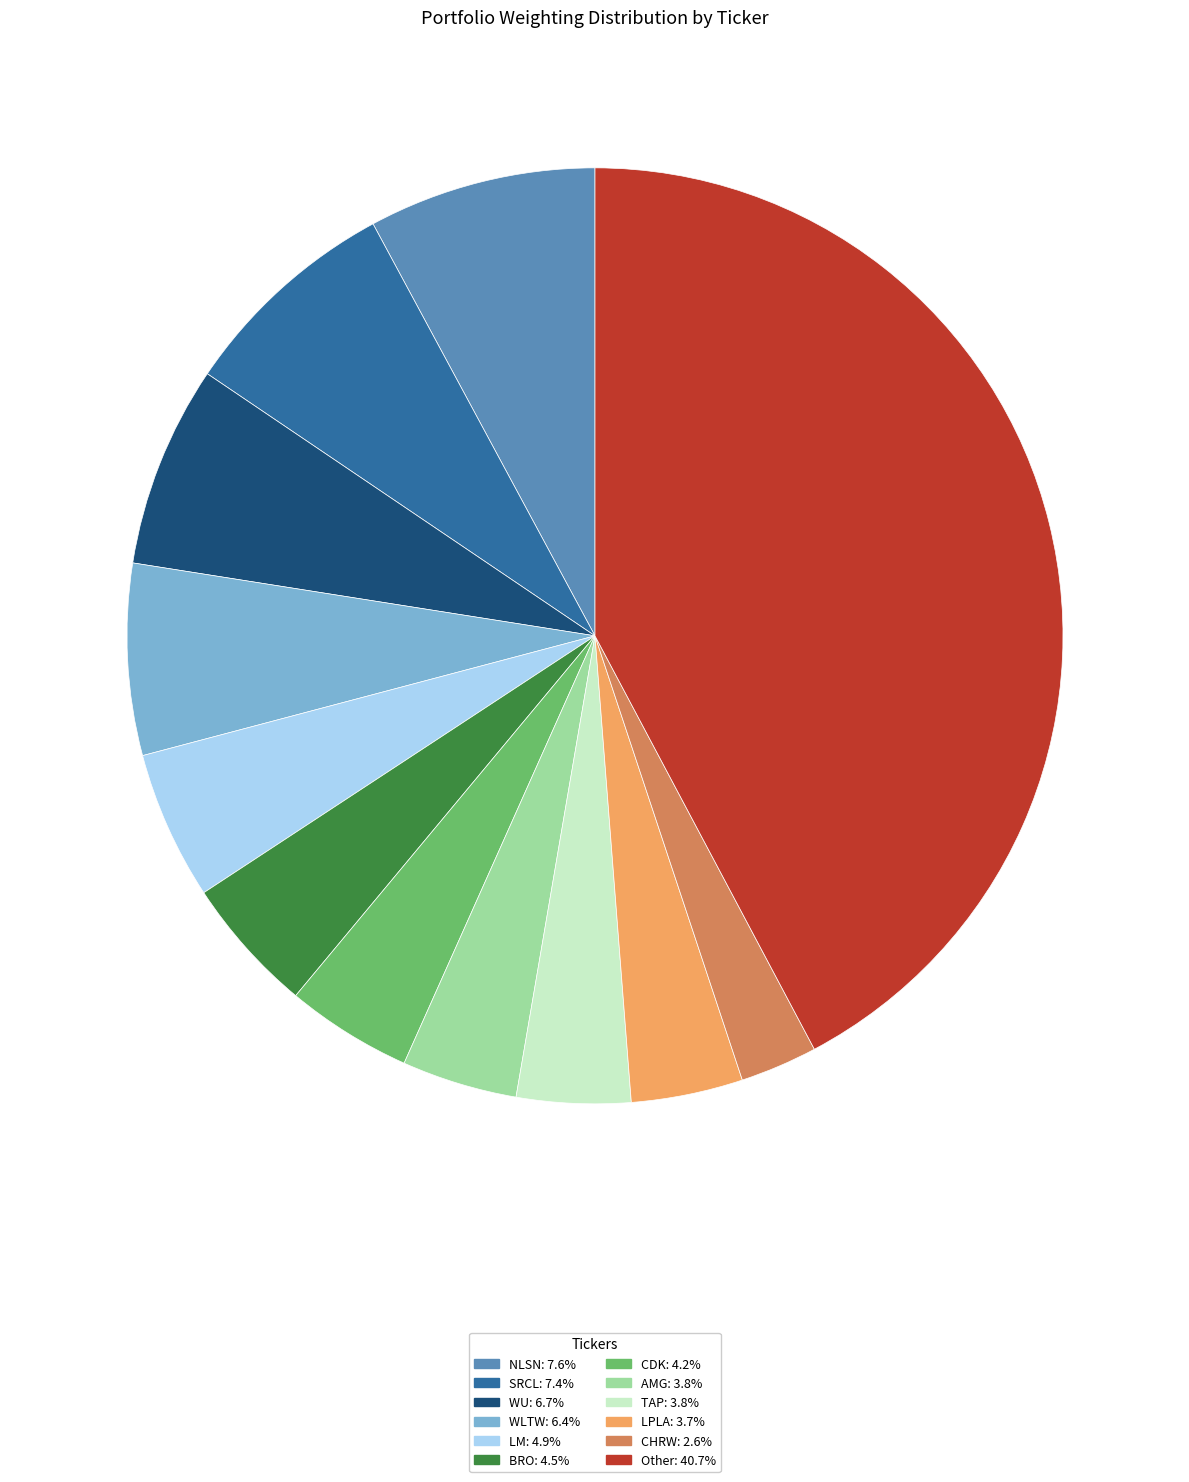

Does any single category account for the majority?

No